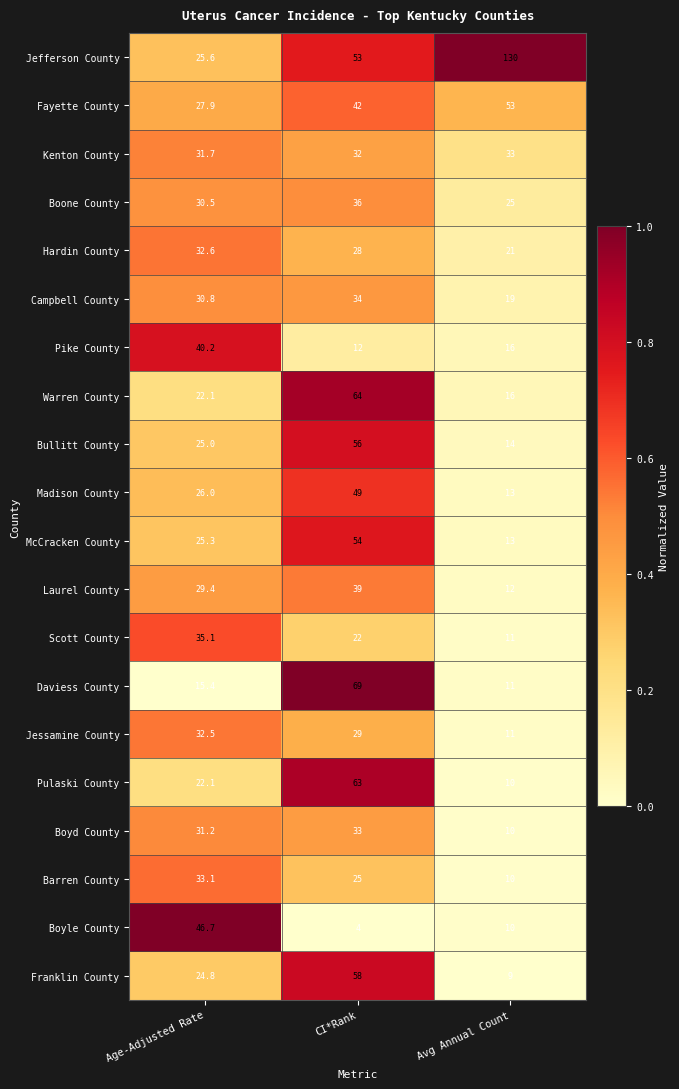

What is the average value of the Franklin County series?

30.6